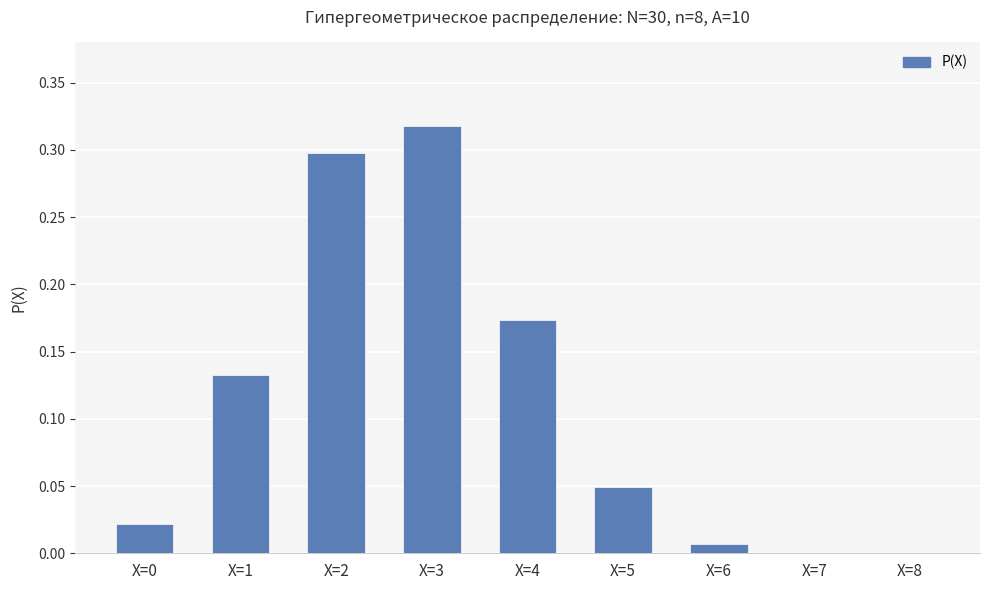

Is it true that the value at X=8 is 0.0?

True